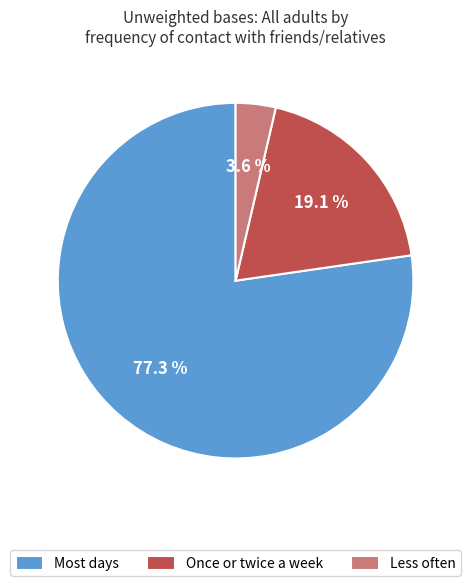

Combined, what portion of the pie is Less often and Once or twice a week?

22.7%